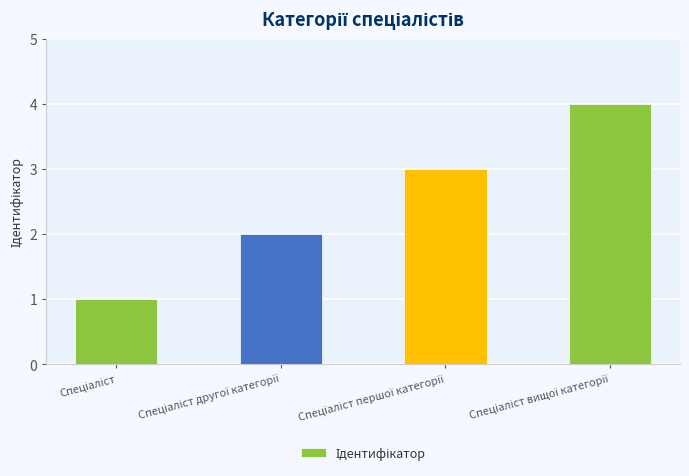

Reading left to right, transcribe all the data shown in this chart.

1	2	3	4